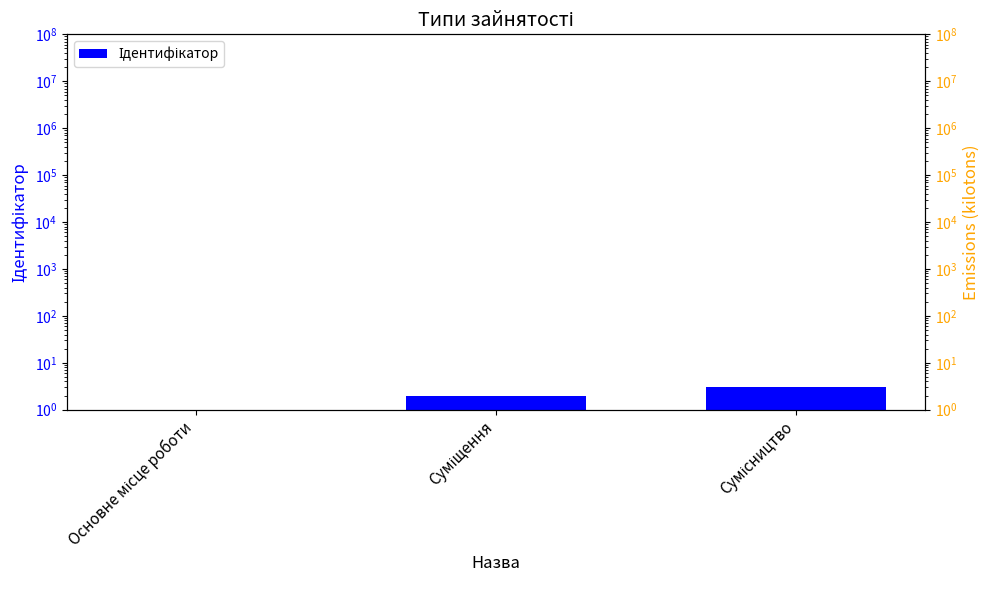

What is the sum of the values at Суміщення and Сумісництво?

5